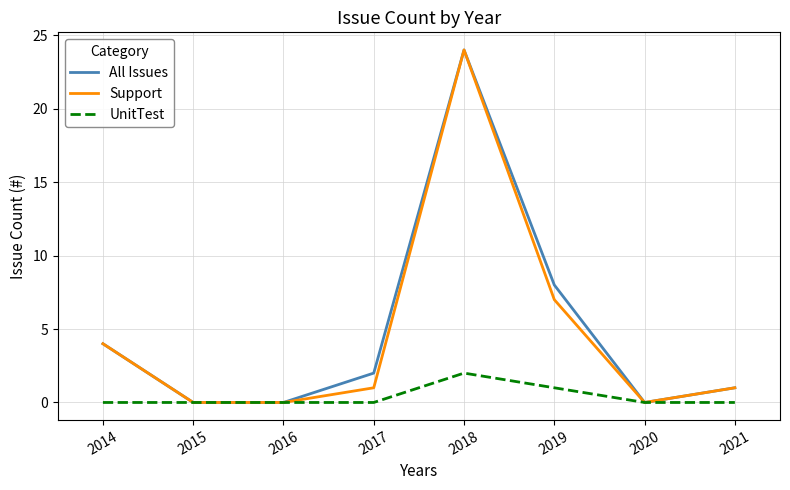

What is the maximum value for UnitTest?

2